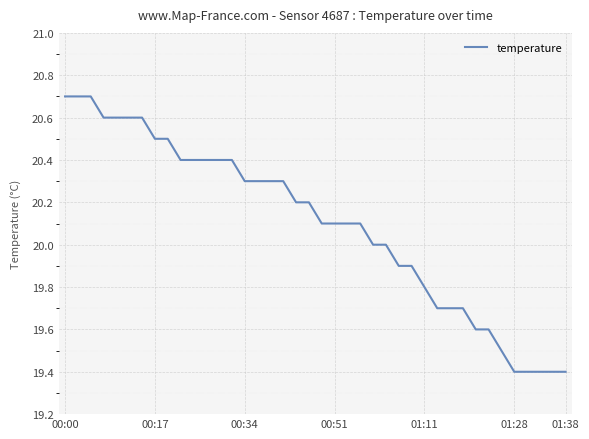

What is the greatest value displayed?

20.7